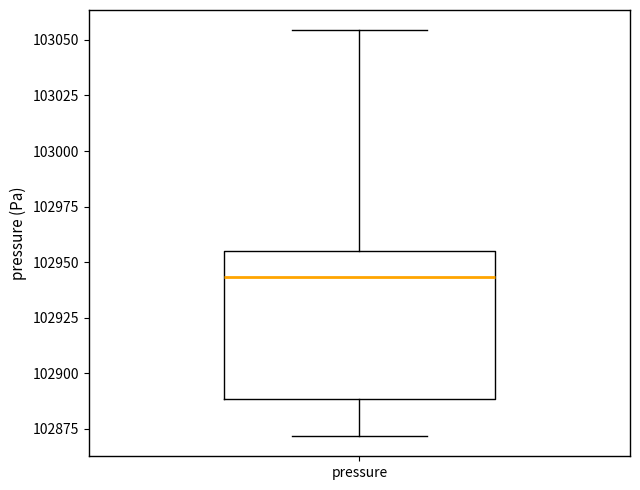

Read this box plot against the y-axis: the position of the median line, the range covered by the box, and the ends of both whiskers. The values are not printed on the chart, so give them approximately, as read against the axis.

median 102945, box 102890 to 102955, whiskers 102870 to 103055